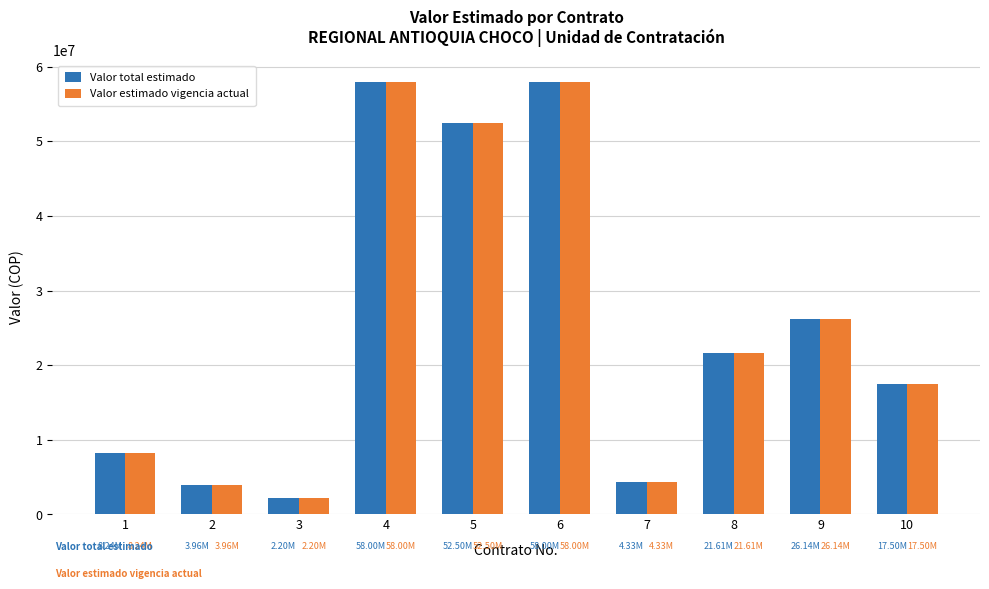

The value of Valor estimado vigencia actual at 2 is 3960000. True or false?

True